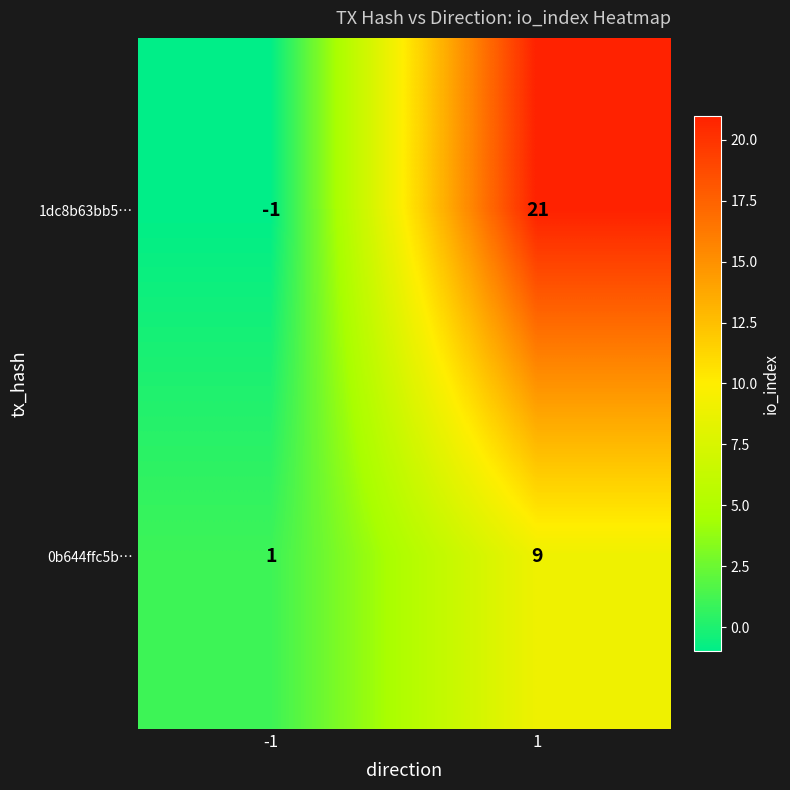

Which label corresponds to the largest value in the chart?

1